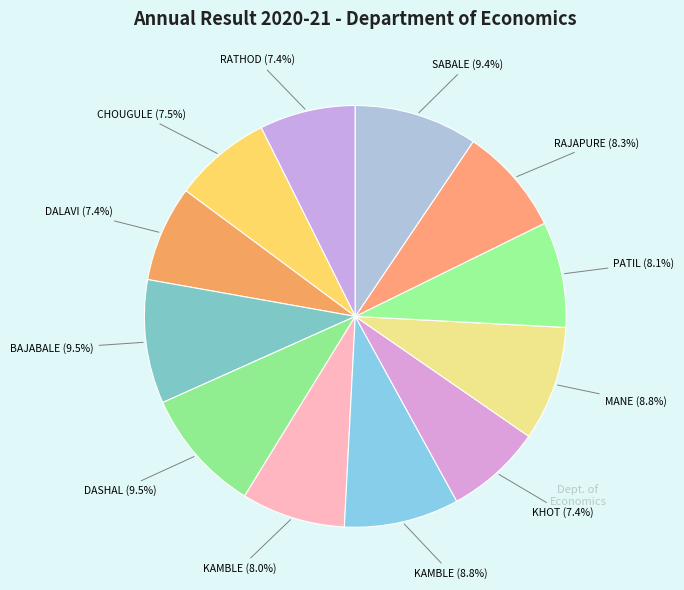

Count the number of slices in the pie.

12